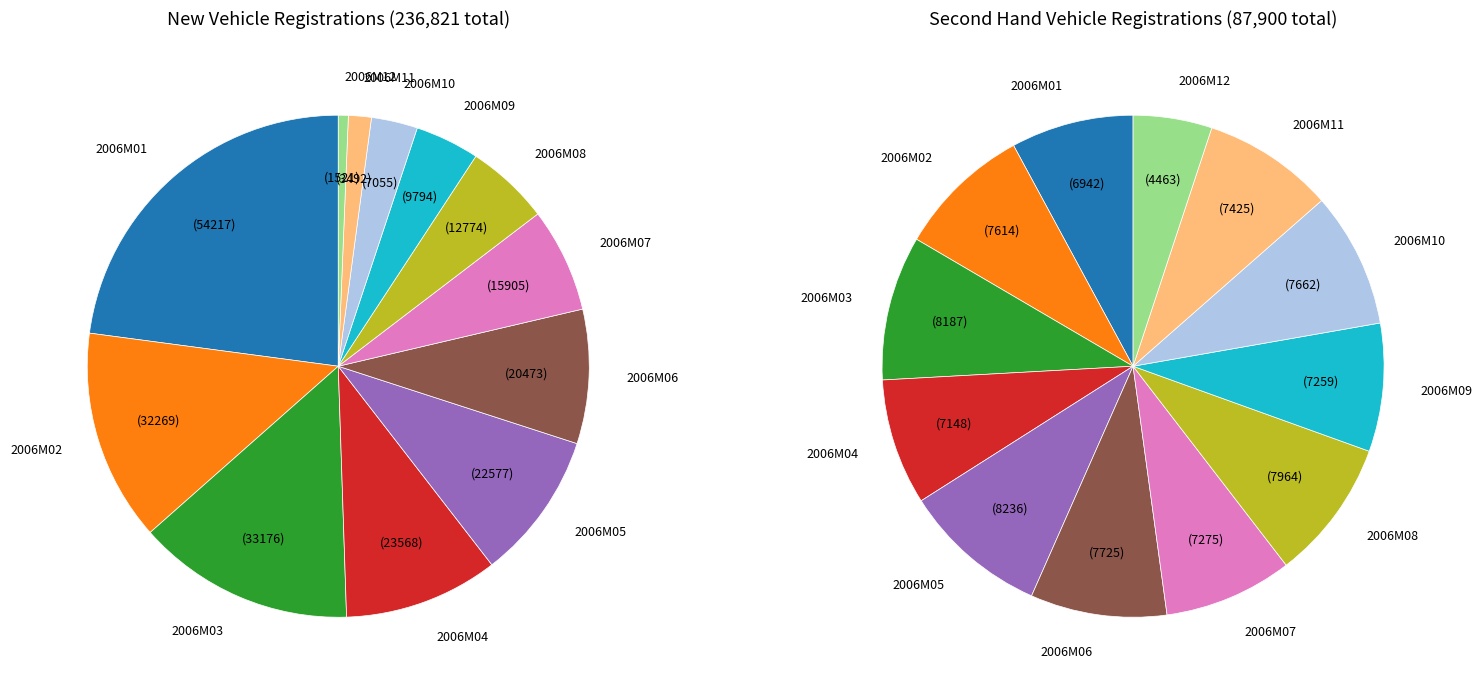

Which slice is the smallest?

2006M12